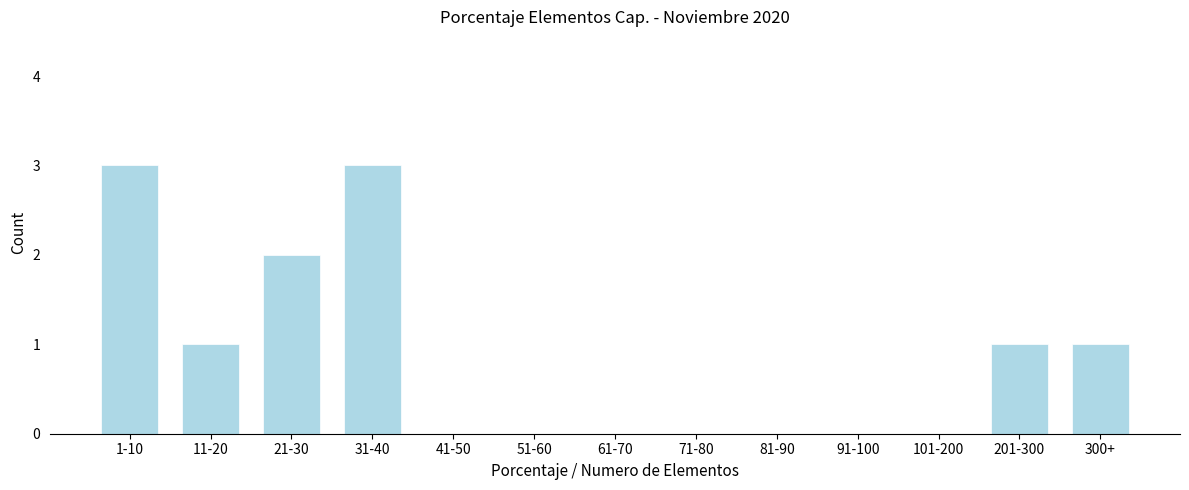

Reading left to right, extract all data points from this chart.

1-10=3	11-20=1	21-30=2	31-40=3	41-50=0	51-60=0	61-70=0	71-80=0	81-90=0	91-100=0	101-200=0	201-300=1	300+=1